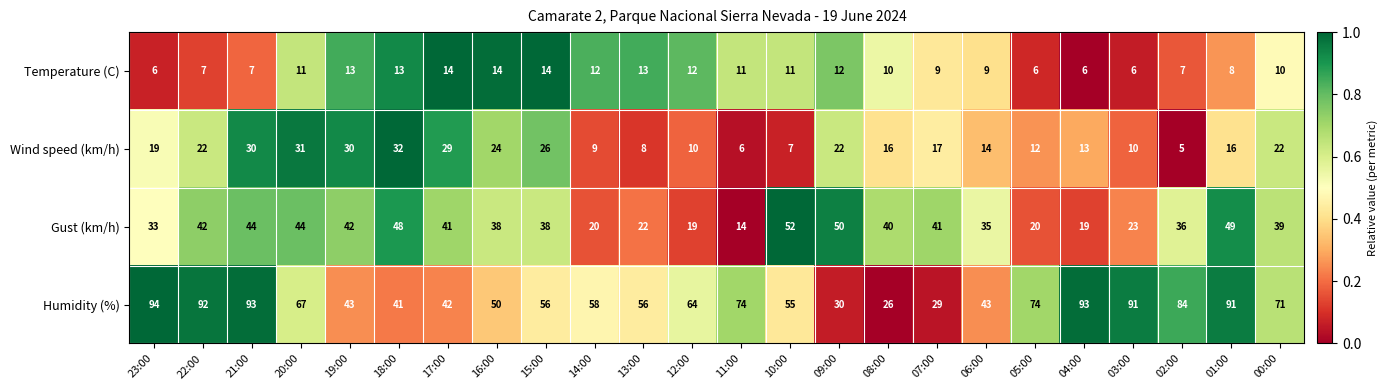

What is the average value of the Humidity (%) series?

63